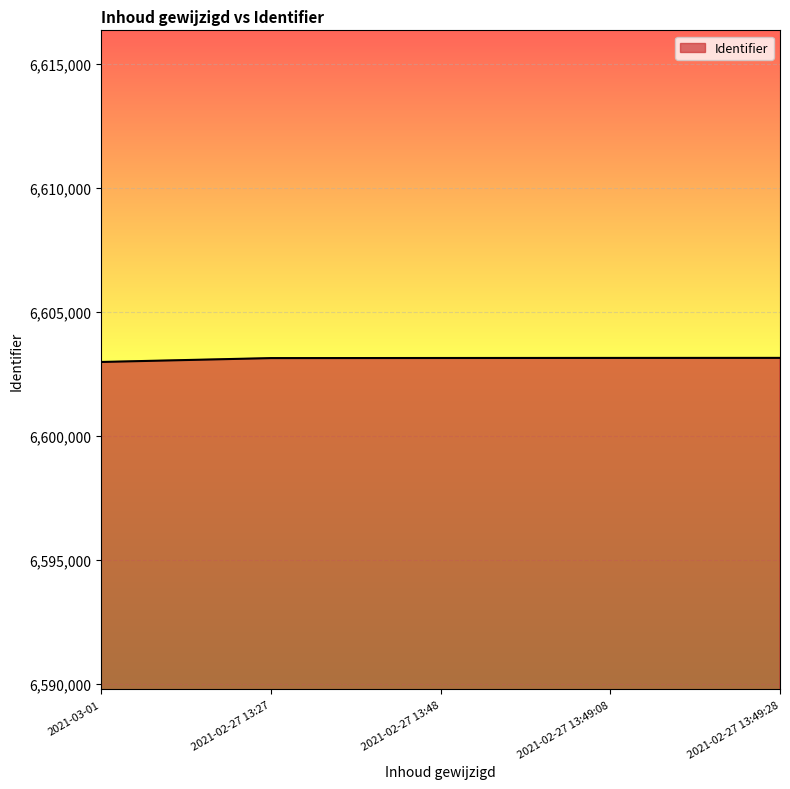

How many series are shown in this chart?

1